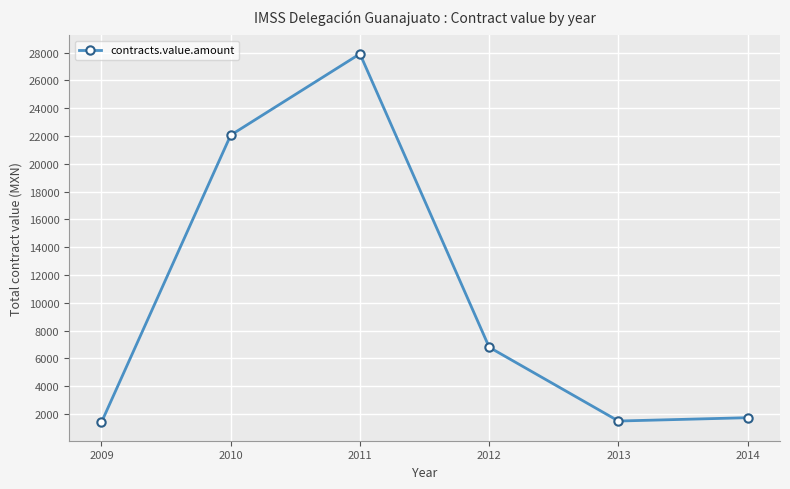

How many values exceed 6805?

3